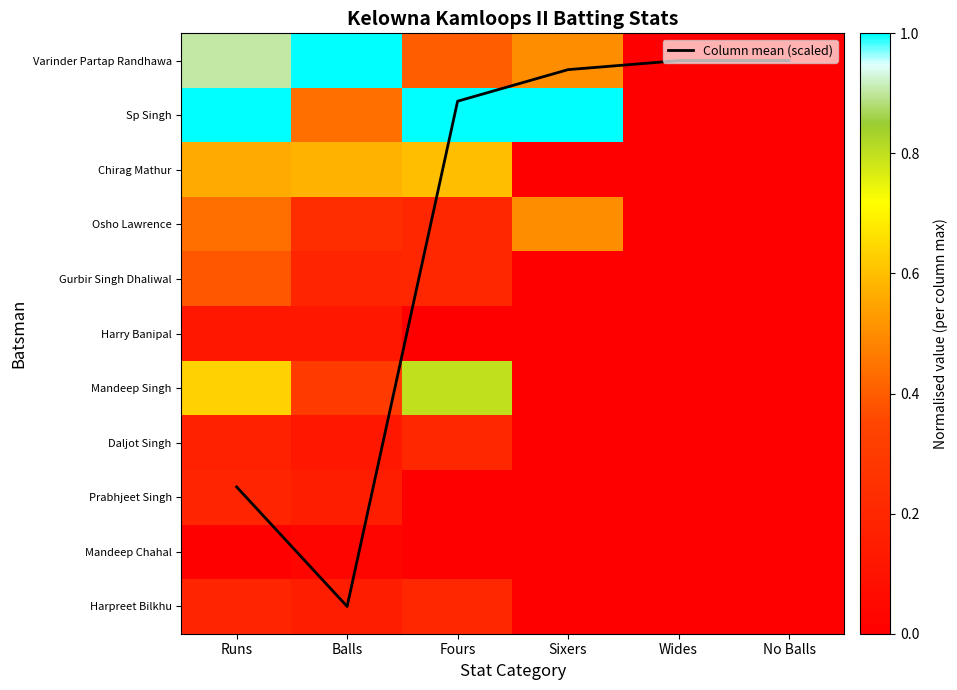

At Sixers, list the series in order from smallest to largest.

Chirag Mathur, Gurbir Singh Dhaliwal, Harry Banipal, Mandeep Singh, Daljot Singh, Prabhjeet Singh, Mandeep Chahal, Harpreet Bilkhu, Column mean (scaled), Varinder Partap Randhawa, Osho Lawrence, Sp Singh